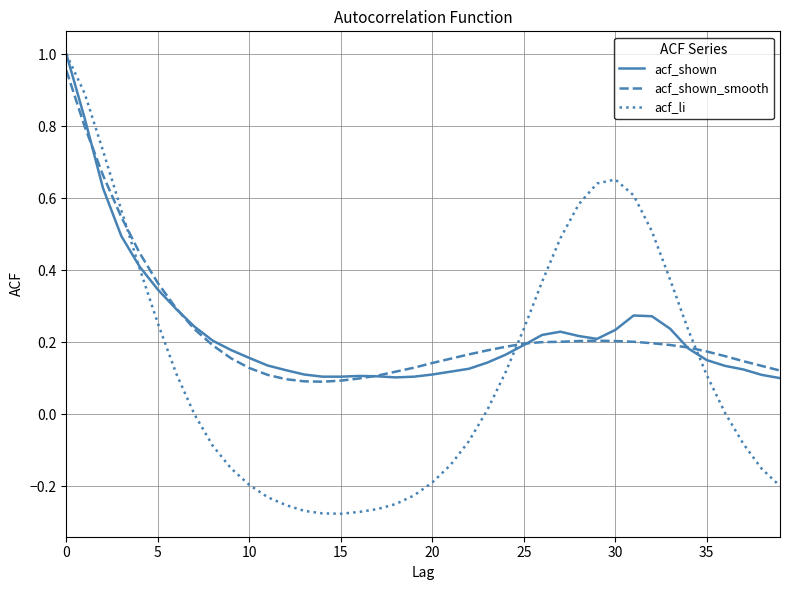

Which series has the largest range (max minus min)?

acf_li